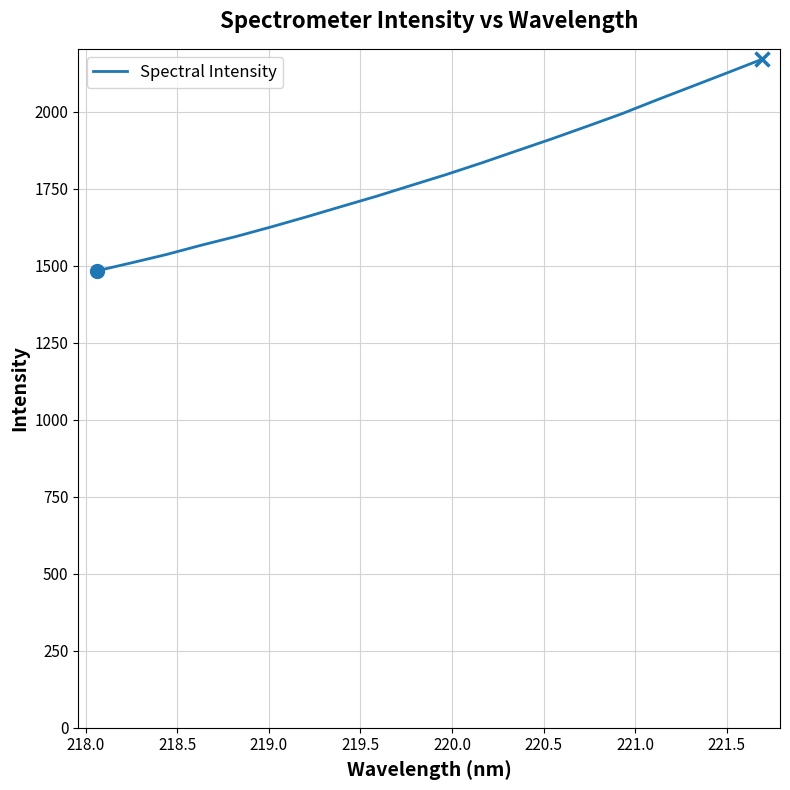

What is the smallest value displayed?

1483.4